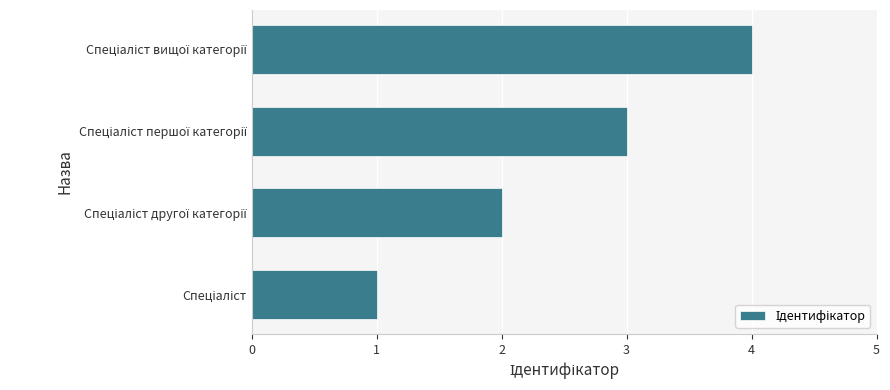

What is the difference between the maximum and minimum values?

3